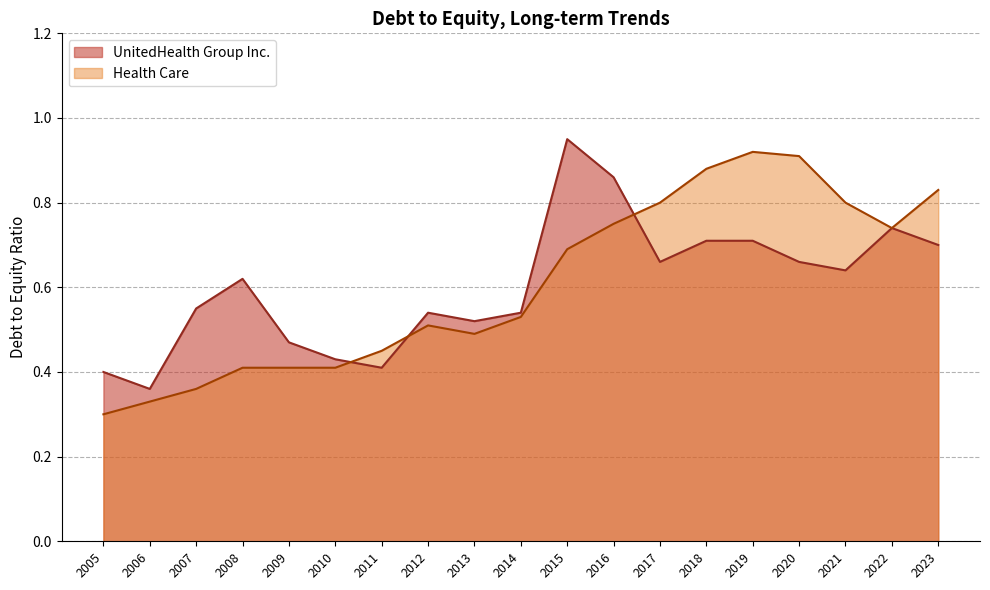

Between 2022 and 2005, which series saw the biggest shift?

Health Care